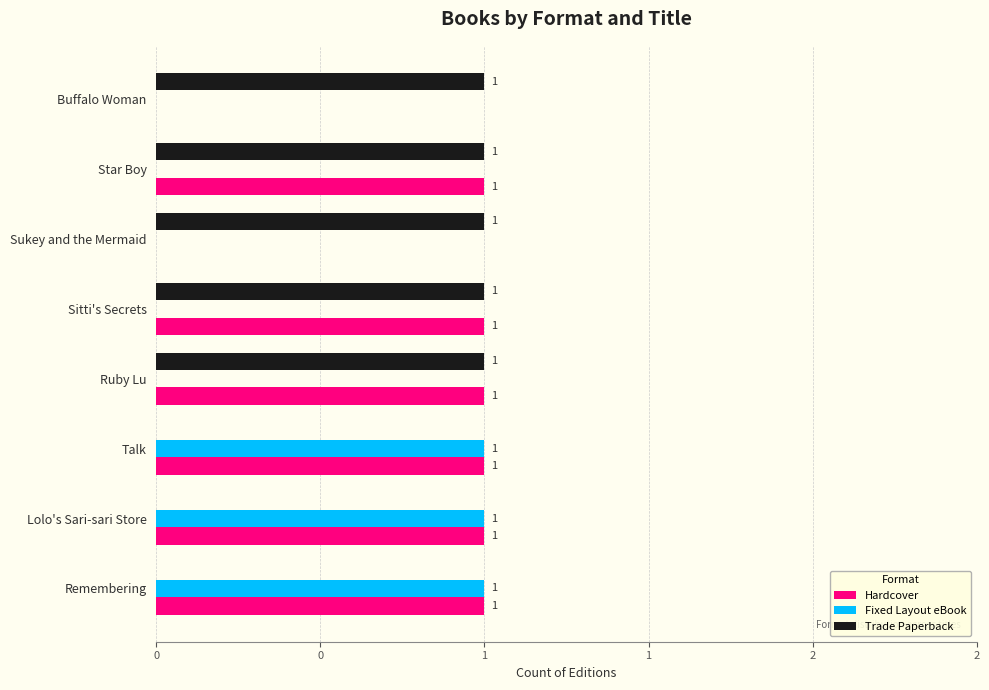

What is the sum of all Trade Paperback values?

5